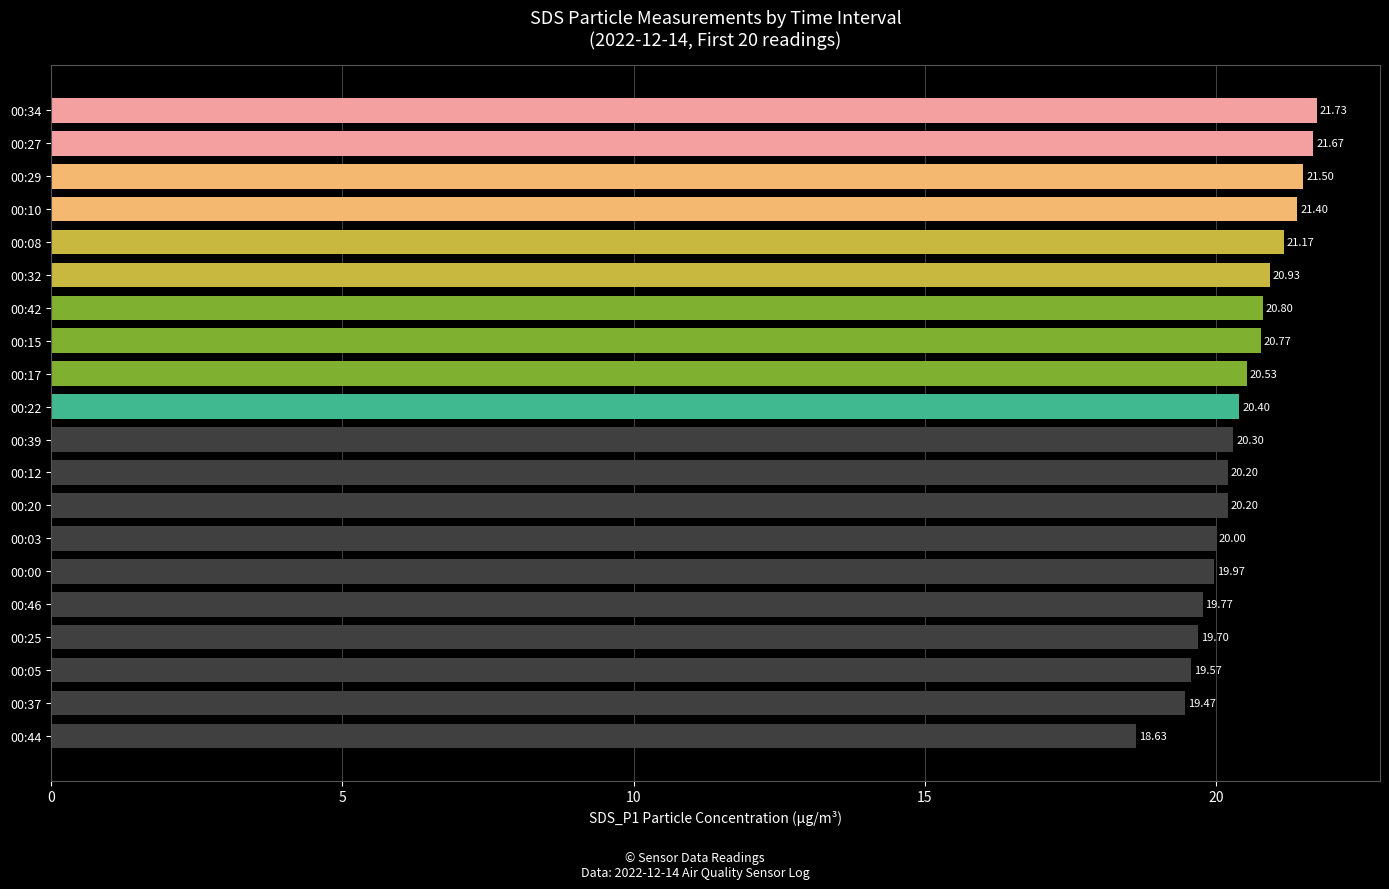

What is the average value?

20.4